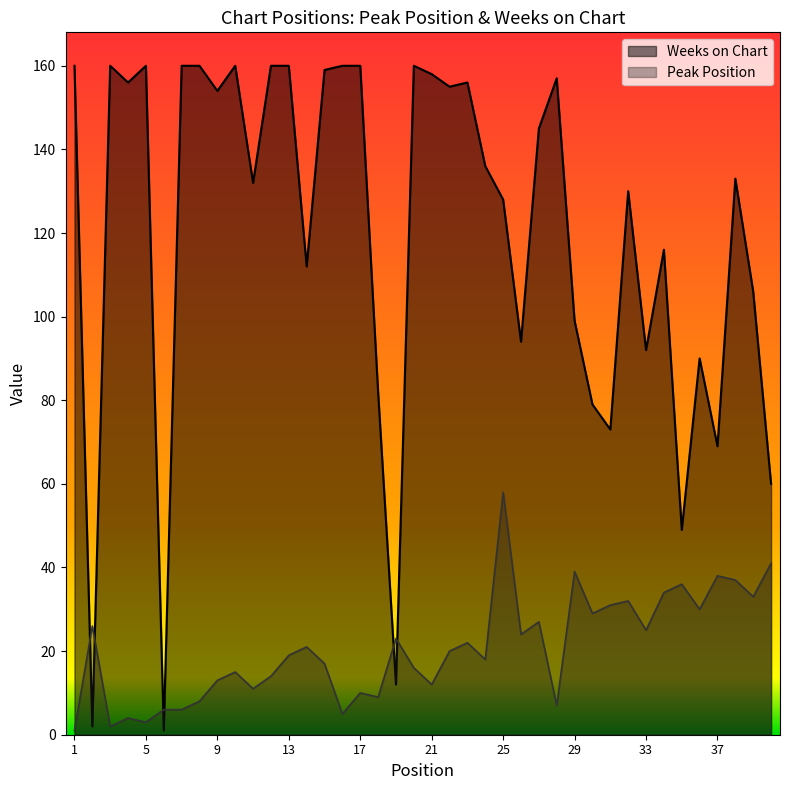

True or false: Peak Position has a value of 8 at 8.

True